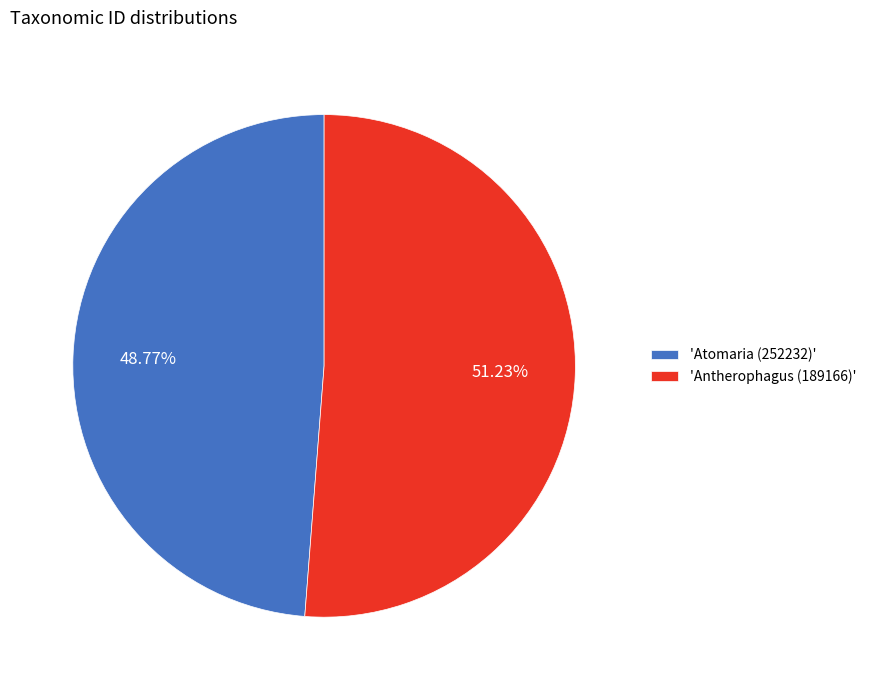

What is the majority slice?

'Antherophagus (189166)'